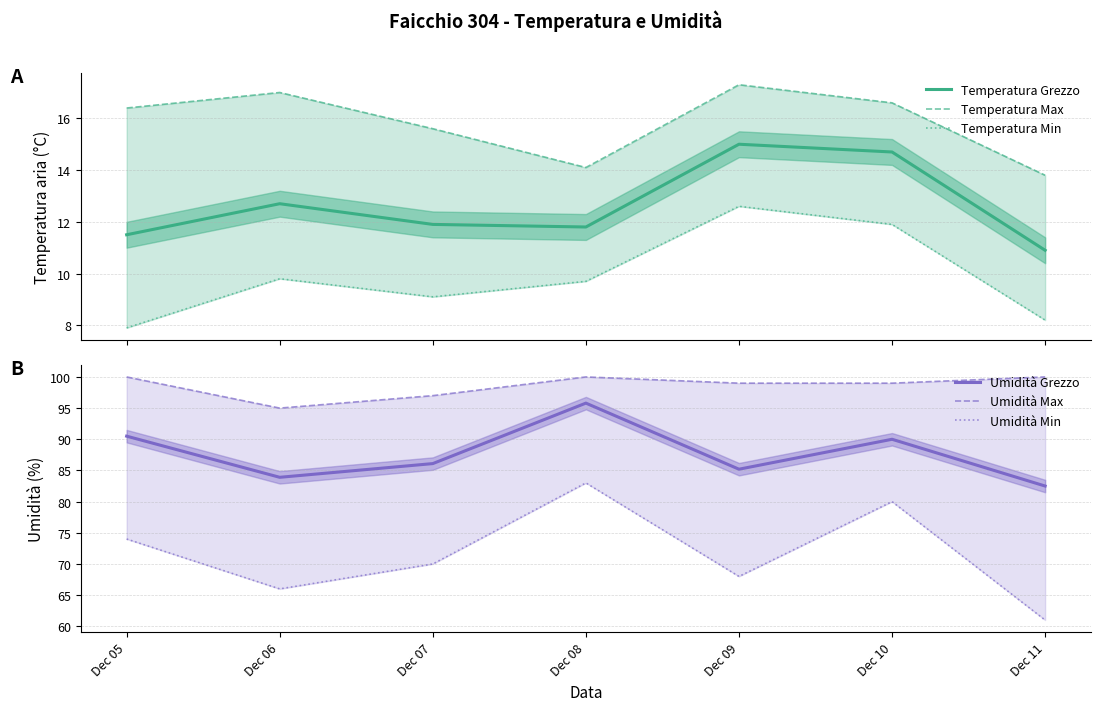

Reading right to left, transcribe all the data shown in this chart.

Temperatura Grezzo: 10.9	14.7	15.0	11.8	11.9	12.7	11.5
Temperatura Max: 13.8	16.6	17.3	14.1	15.6	17.0	16.4
Temperatura Min: 8.2	11.9	12.6	9.7	9.1	9.8	7.9
Umidità Grezzo: 82.5	90.0	85.2	95.8	86.1	83.9	90.5
Umidità Max: 100.0	99.0	99.0	100.0	97.0	95.0	100.0
Umidità Min: 61.0	80.0	68.0	83.0	70.0	66.0	74.0